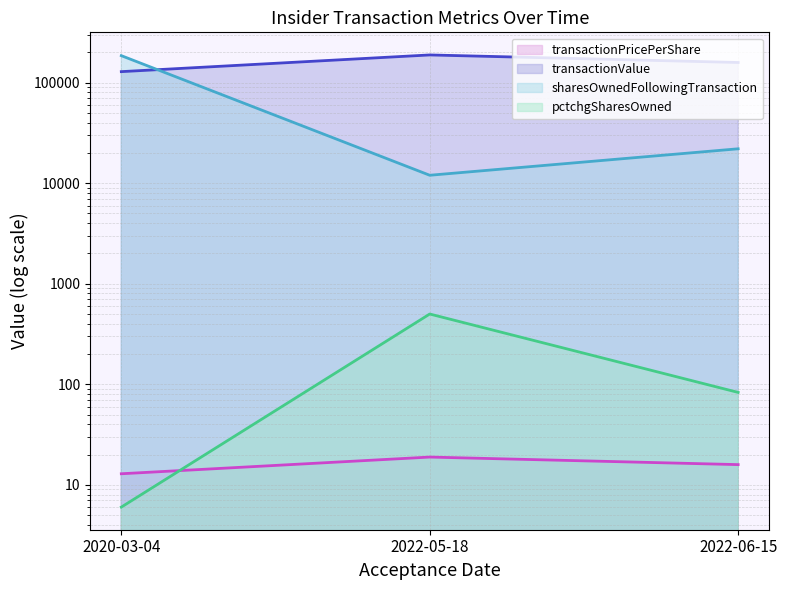

Is the value of pctchgSharesOwned (line) at 2022-05-18 greater than the value of transactionPricePerShare (line) at 2020-03-04?

Yes